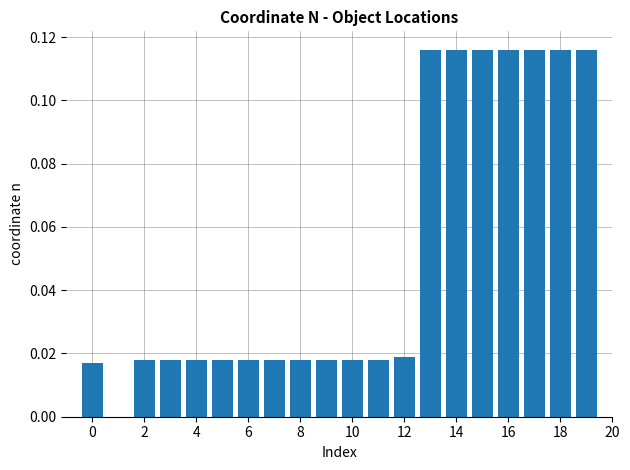

What is the sum of all values?

1.0